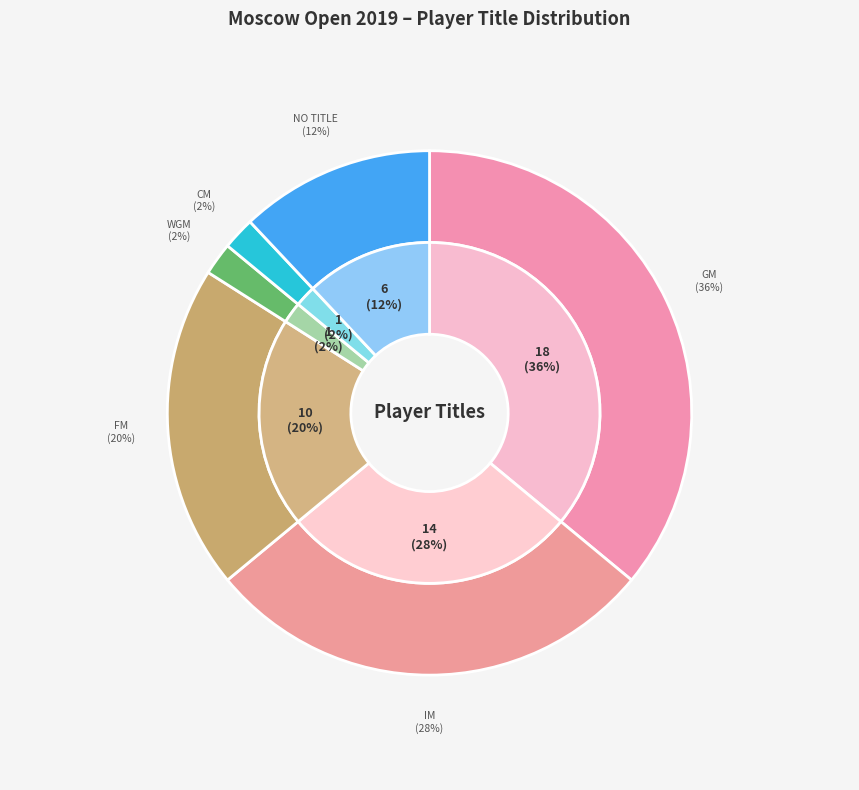

What is the change in value from GM to WGM?

-17